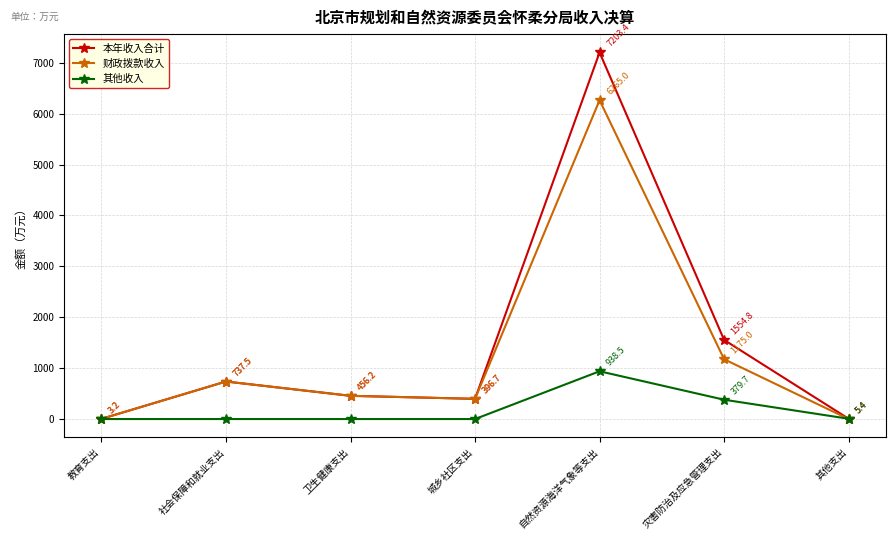

True or false: 其他收入 has more than 0 interior local peaks.

True